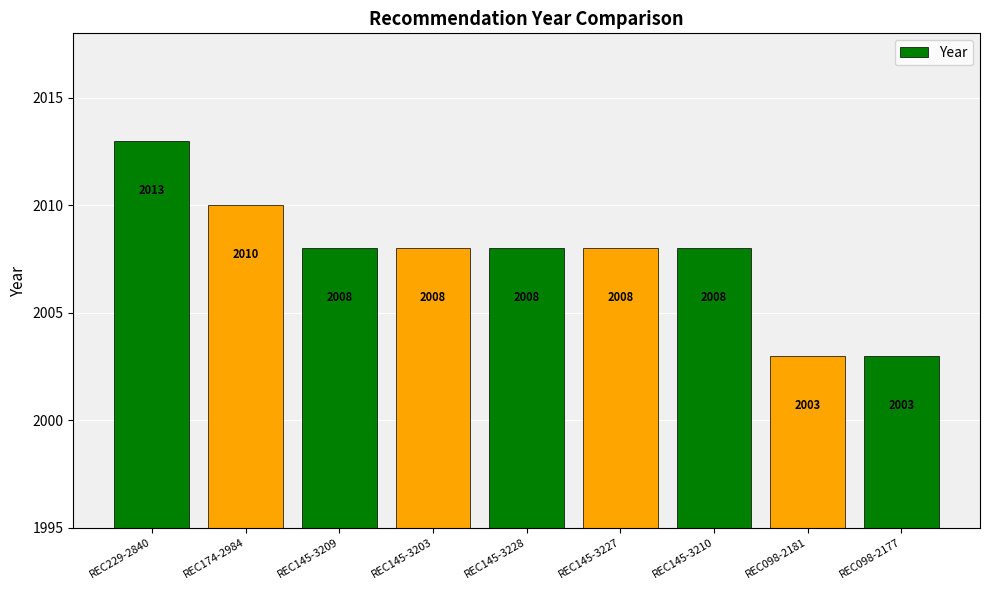

What is the maximum value shown in the chart?

2013